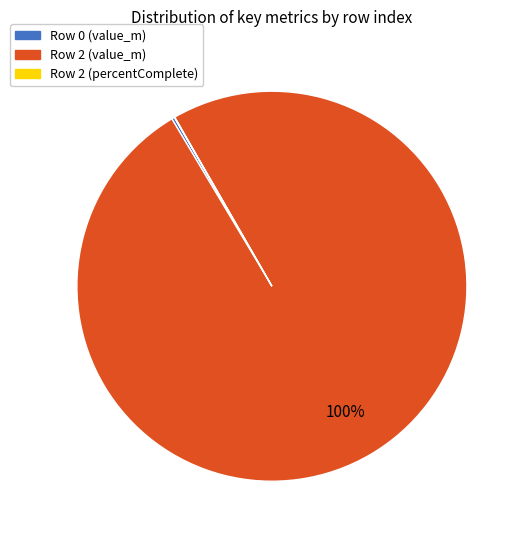

True or false: Row 2 (value_m) accounts for 93% of the total.

False